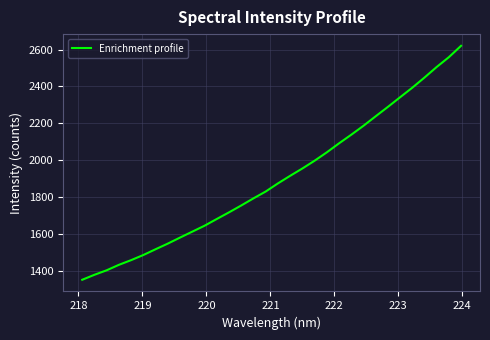

Does the chart display data point markers on the line(s)?

No